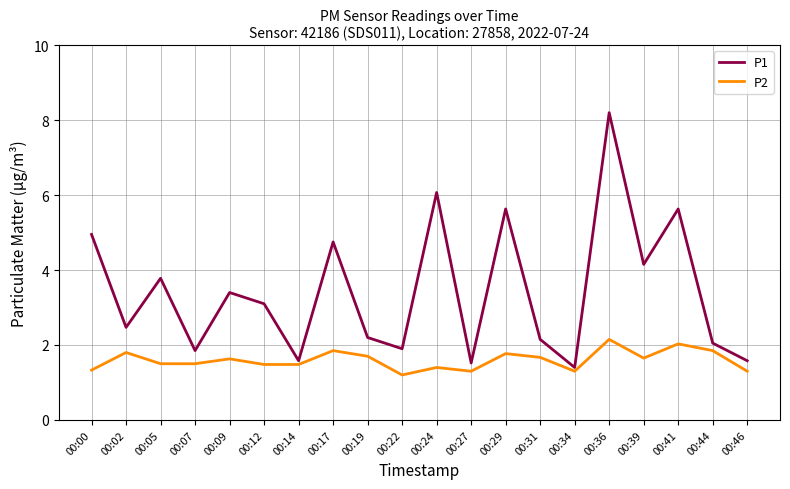

Which series has the widest spread of values?

P1